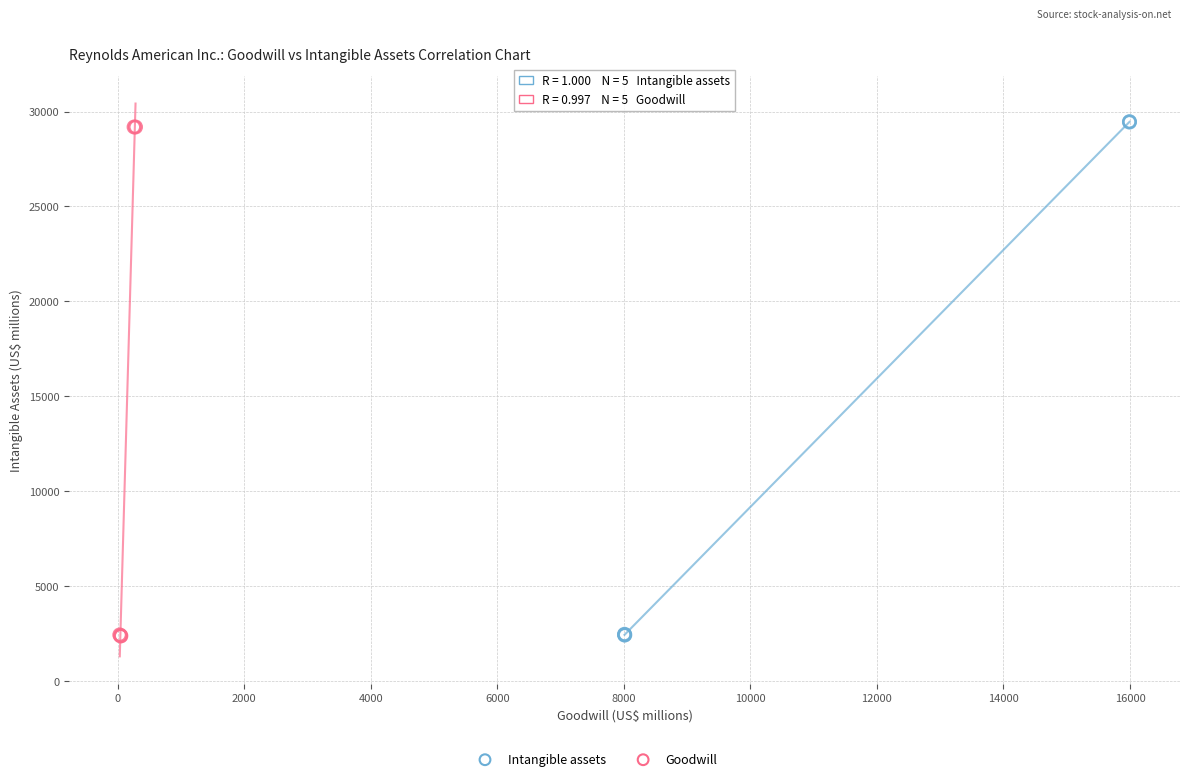

Which series contains the highest Y value?

Intangible assets